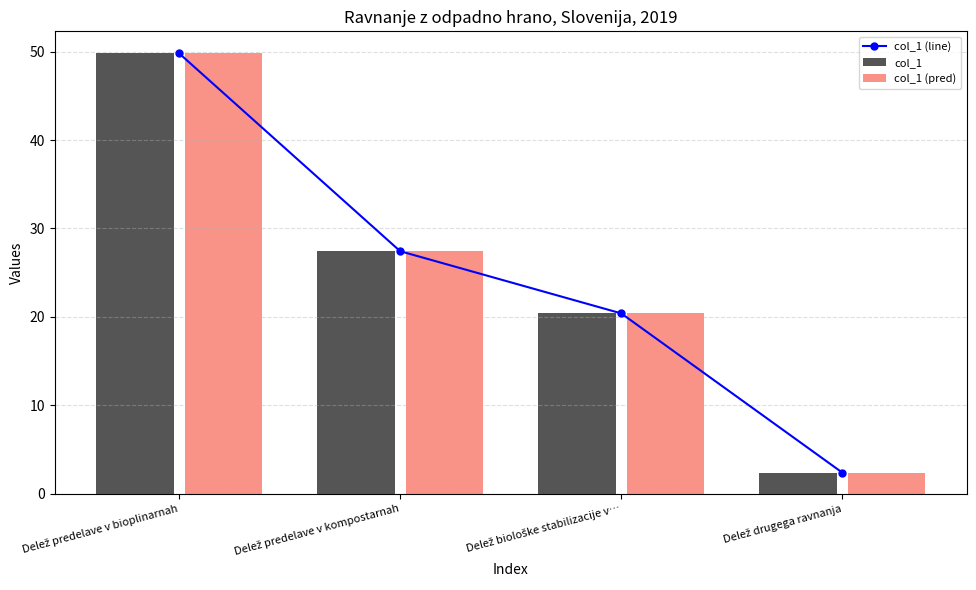

True or false: col_1 has a value of 49.8 at Delež predelave v bioplinarnah.

True